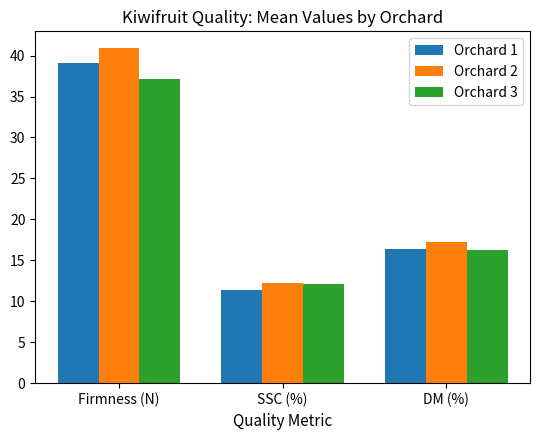

At how many categories does at least one series exceed 29?

1